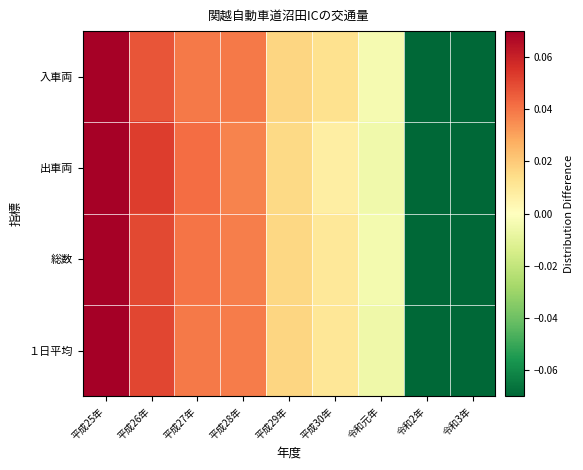

Between 平成29年 and 平成27年, which is larger?

平成27年